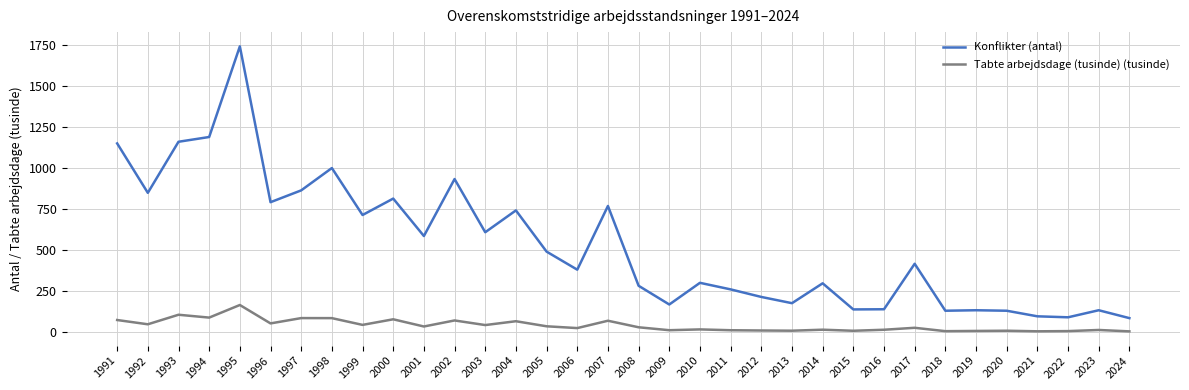

At which category does Konflikter (antal) reach its first local valley?

1992